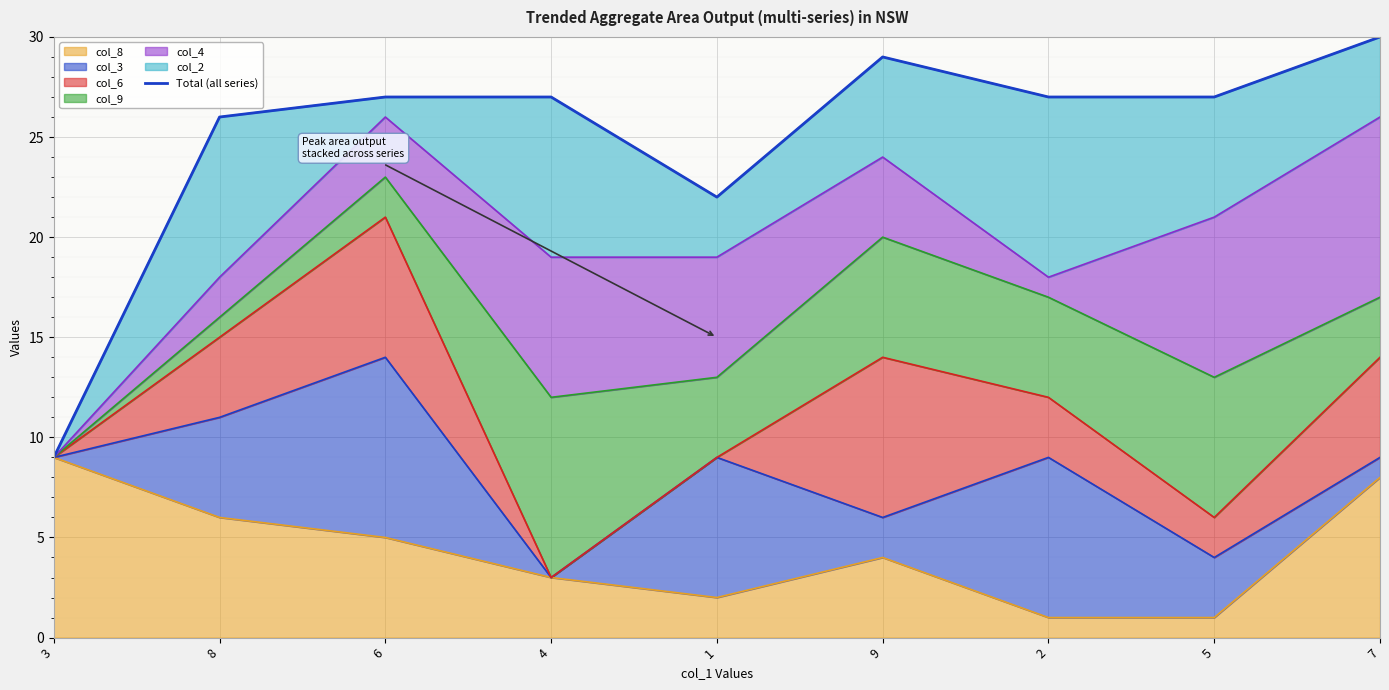

True or false: the data shows 5 at 3.

False